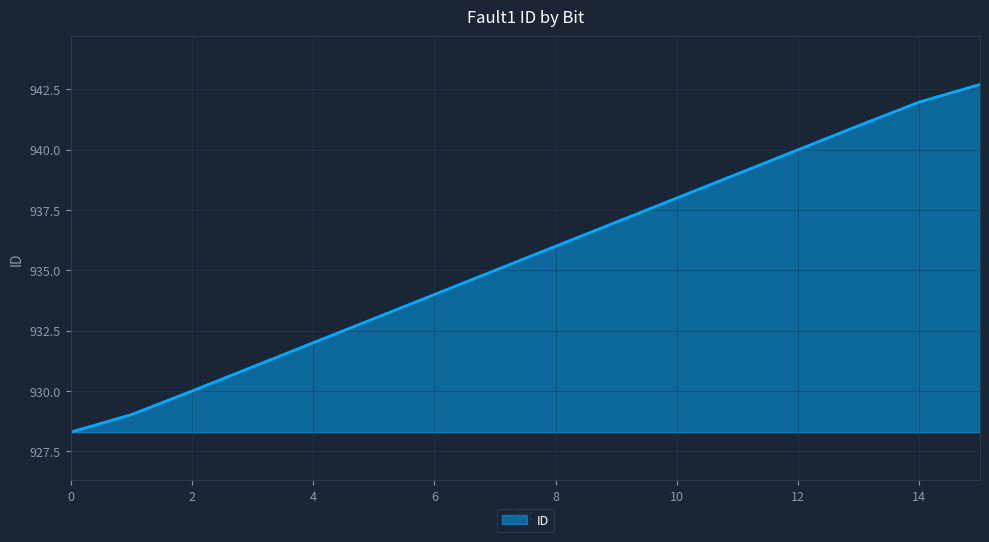

What is the minimum value shown in the chart?

928.3